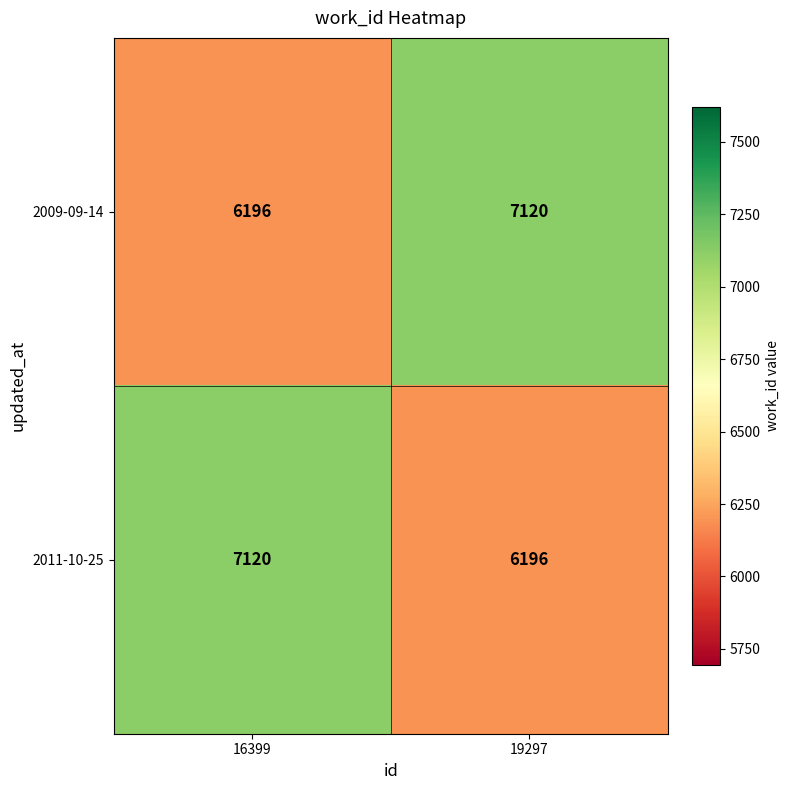

What is the difference between the highest and lowest values at 19297?

924